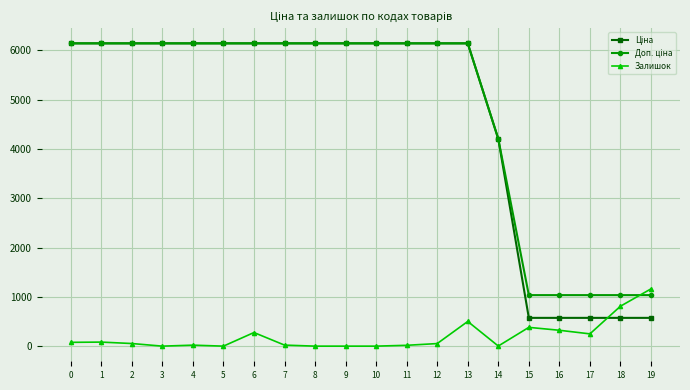

How many lines are shown in the chart?

3